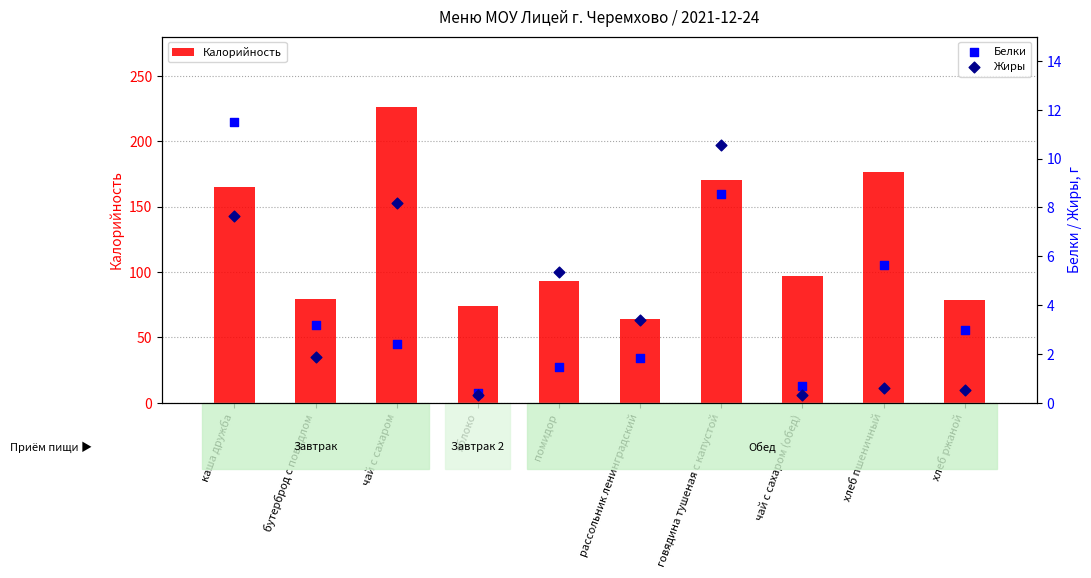

Which series has the widest spread of Y values?

Калорийность